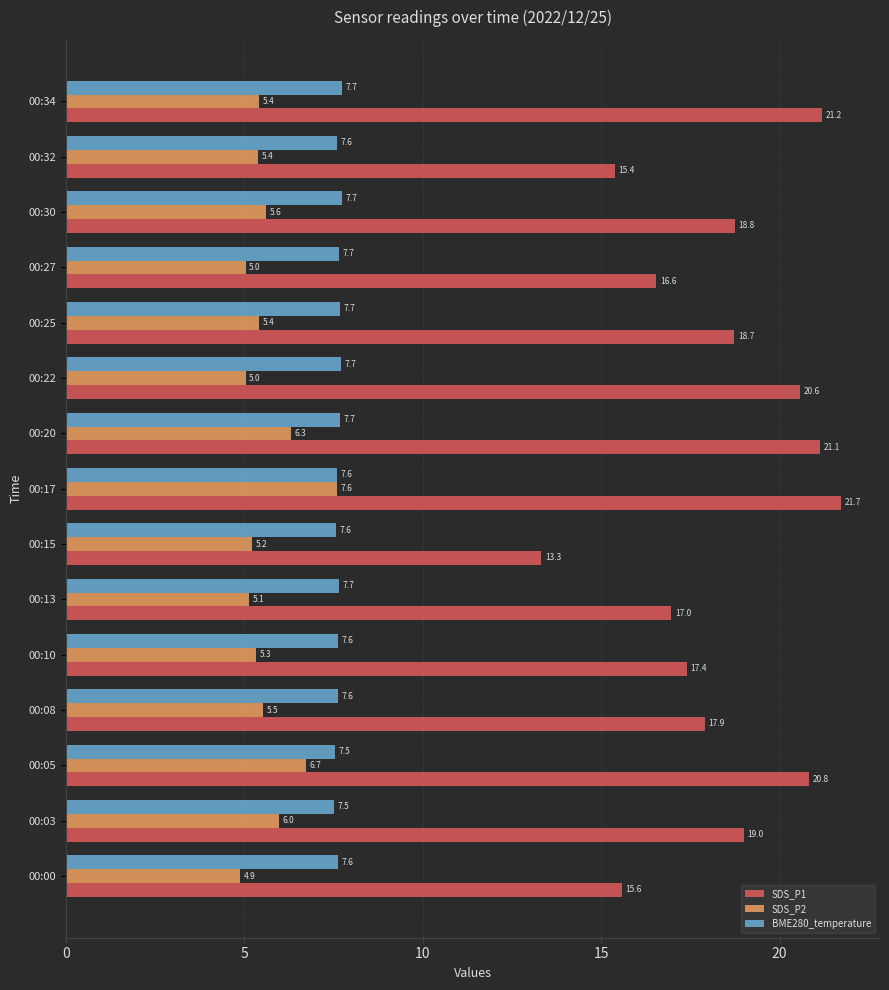

What is the greatest value displayed?

21.7